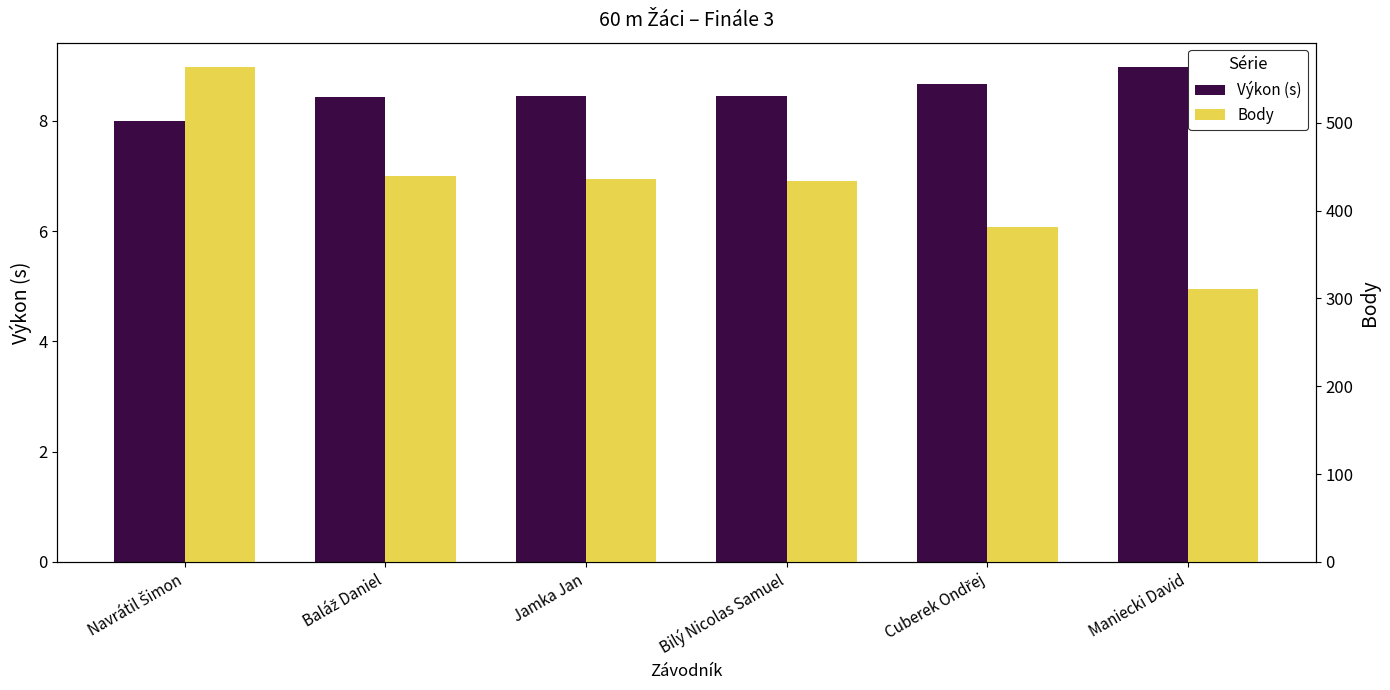

What is the difference between the second highest and second lowest values in the Body series?

58.0